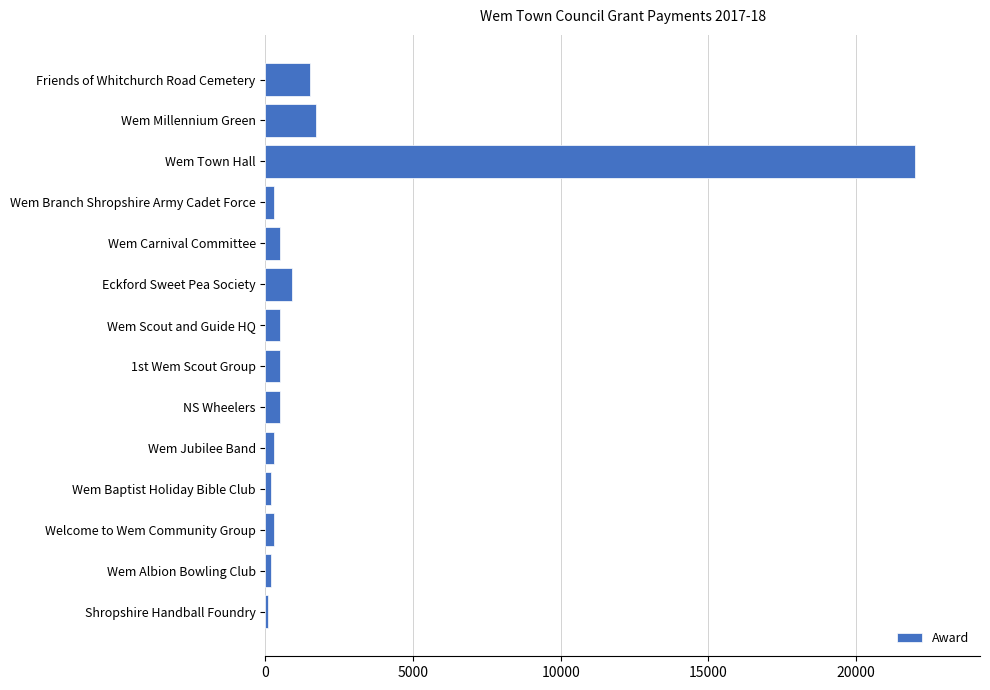

Which has a higher value, NS Wheelers or Wem Millennium Green?

Wem Millennium Green